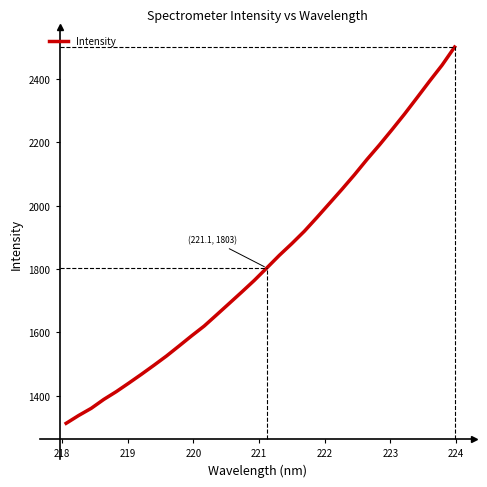

What is the greatest value displayed?

2500.9